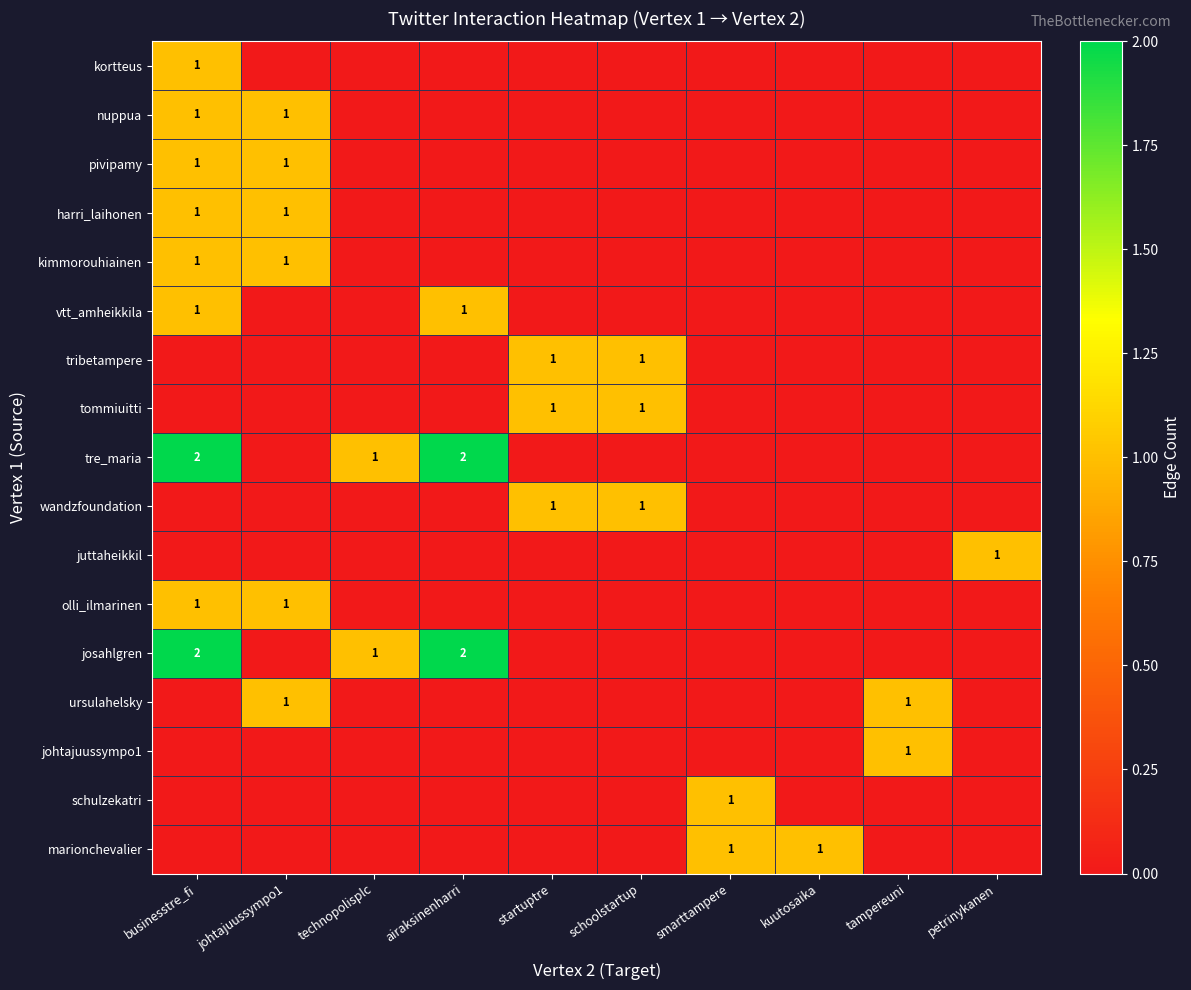

Is the value of kortteus at tampereuni greater than the value of ursulahelsky at airaksinenharri?

No